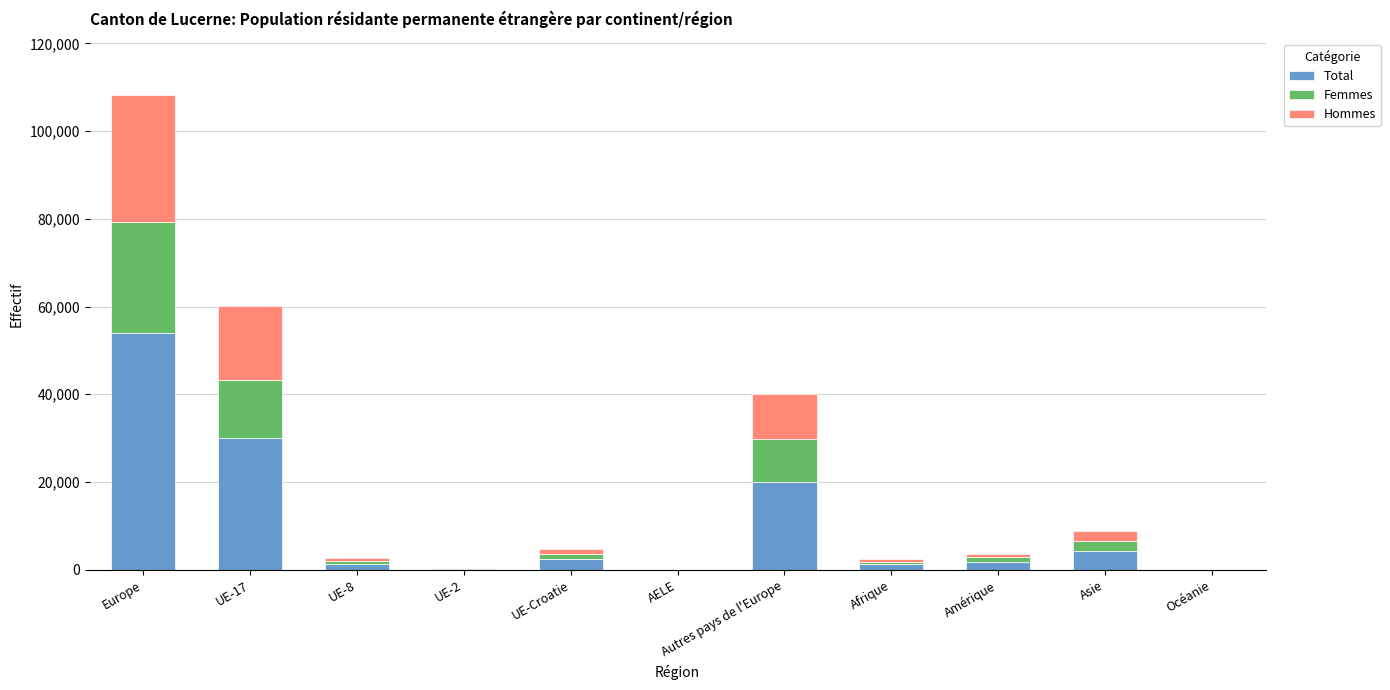

What is the difference between the Total values at Océanie and UE-2?

141